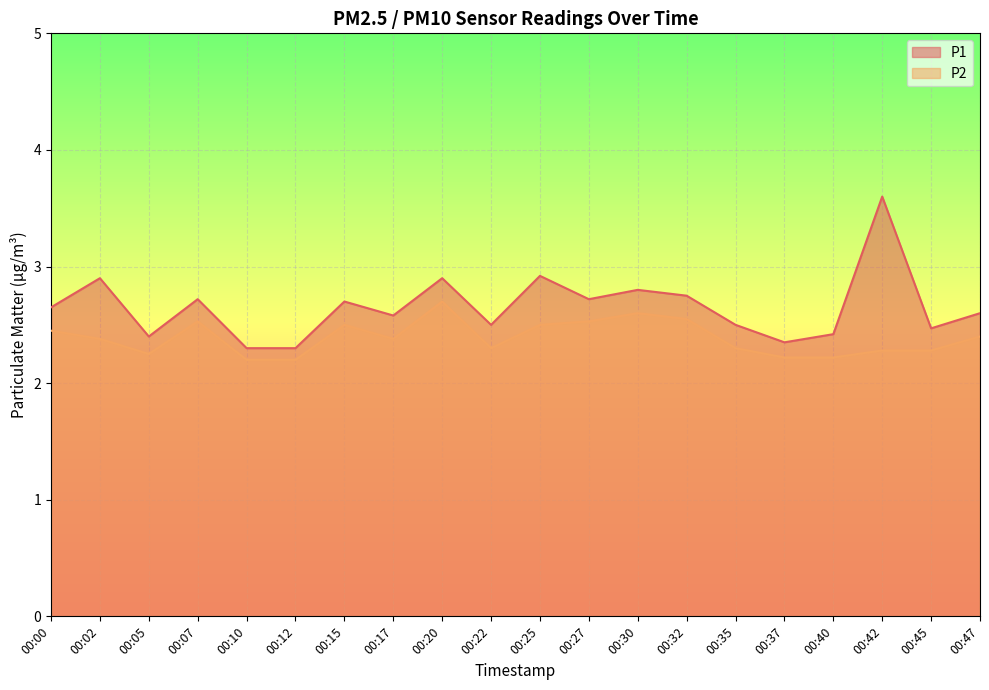

What is the value of the P1 point at the 4th from the left?

2.7